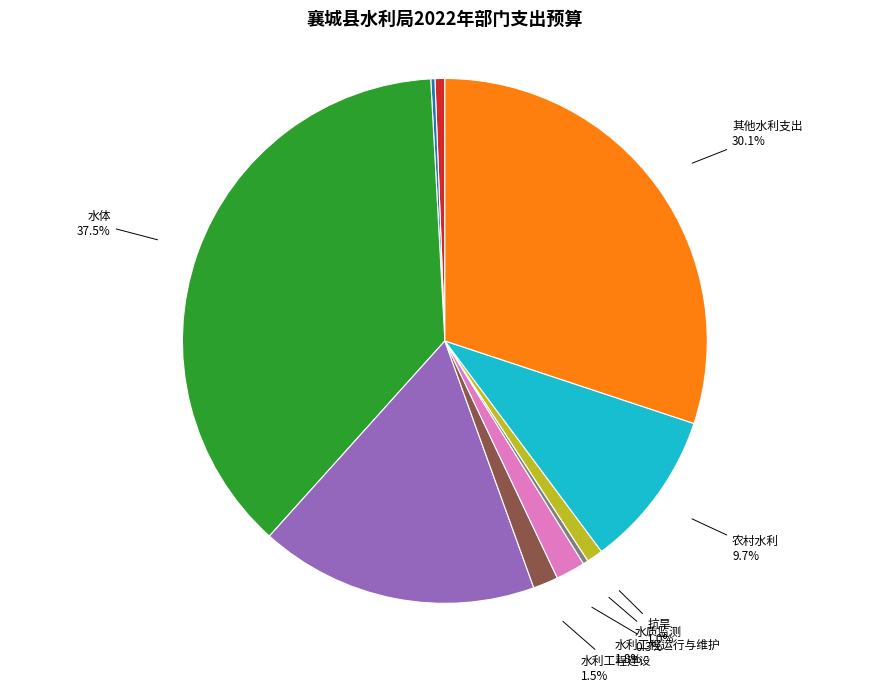

True or false: 水利工程运行与维护 accounts for 14% of the total.

False